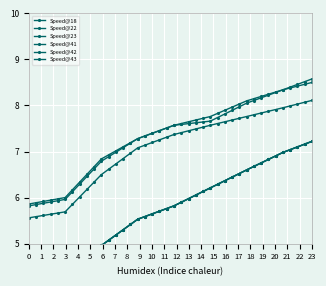

At how many categories does at least one series exceed 6?

34